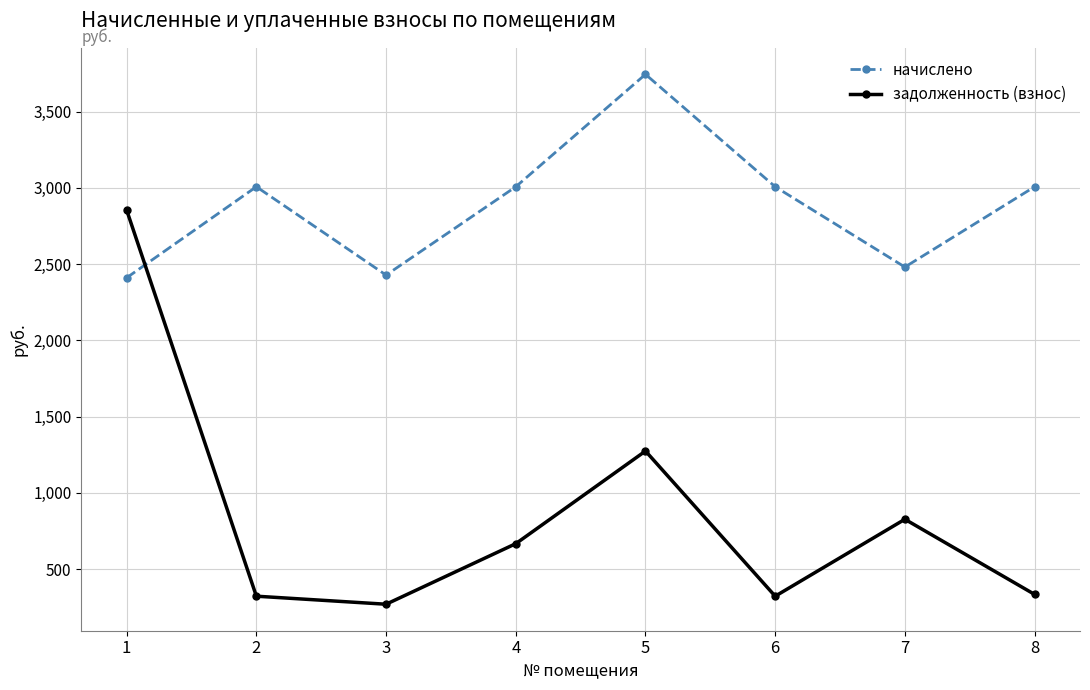

The задолженность (взнос) series shows 597.8 at 8. True or false?

False